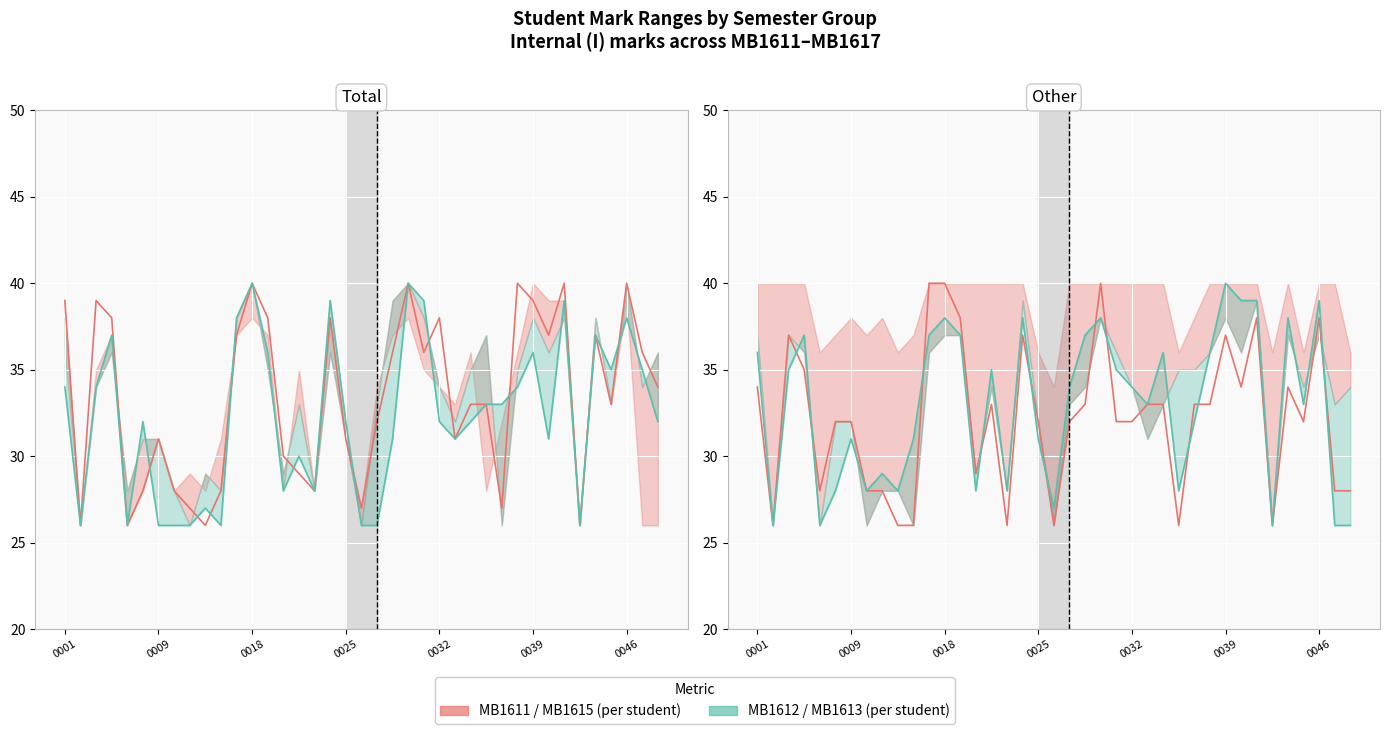

What is the difference between the highest and lowest values at 21?

6